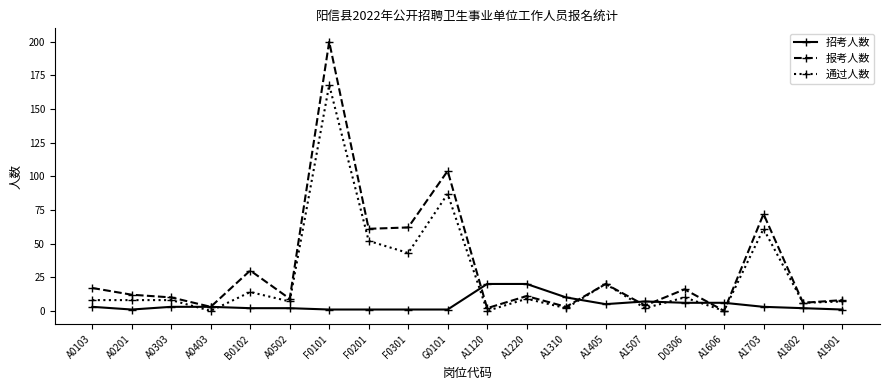

Reading left to right, what are all the values shown in this chart?

招考人数: 3	1	3	3	2	2	1	1	1	1	20	20	10	5	7	6	6	3	2	1
报考人数: 17	12	10	3	30	9	200	61	62	104	2	11	3	20	4	16	0	72	6	8
通过人数: 8	8	8	0	14	7	168	52	43	87	0	9	2	20	2	10	0	61	6	7